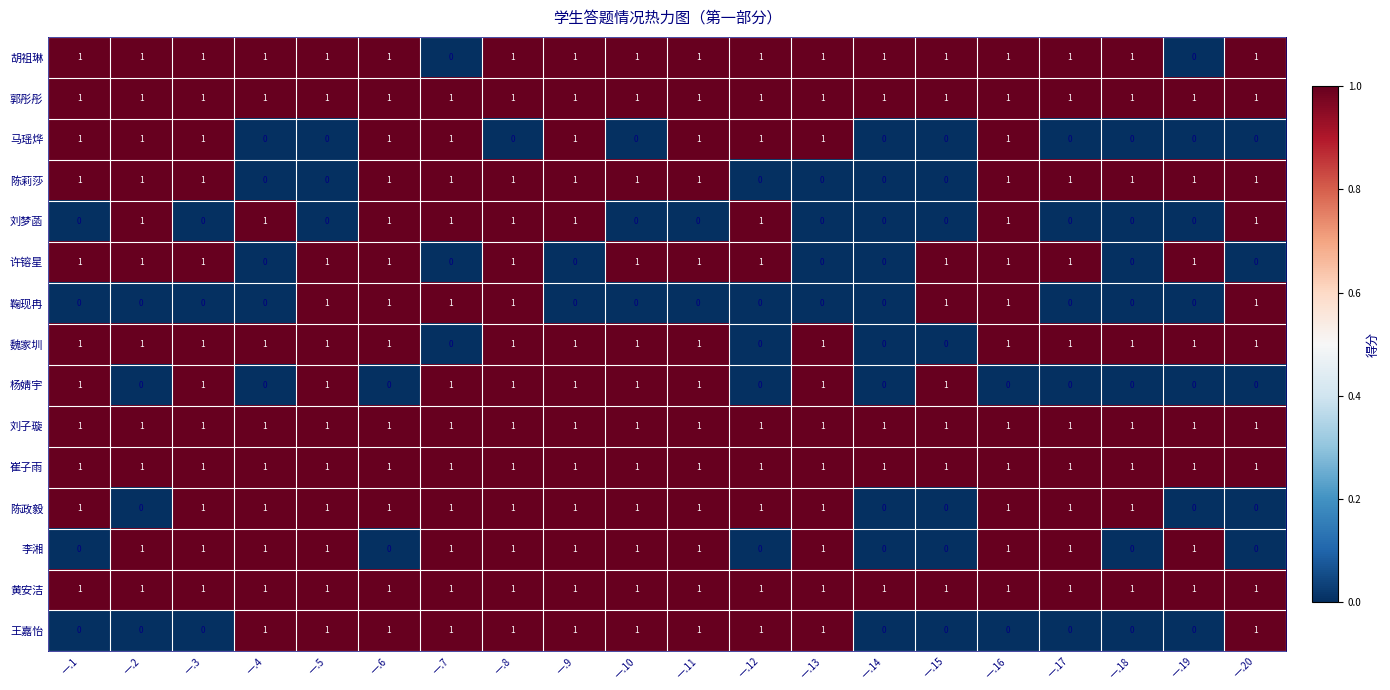

Count the 马瑶烨 values in the range 0 to 1.

20